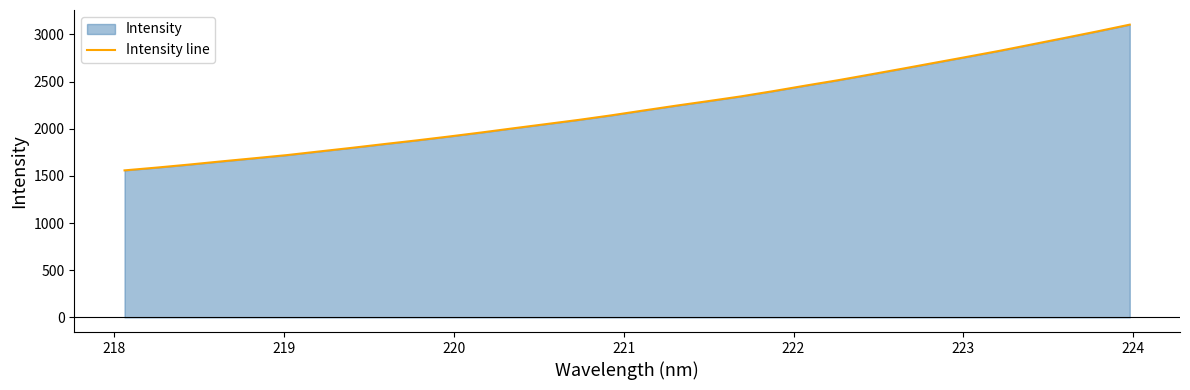

What is the value of the 18th point from the left?

2244.7